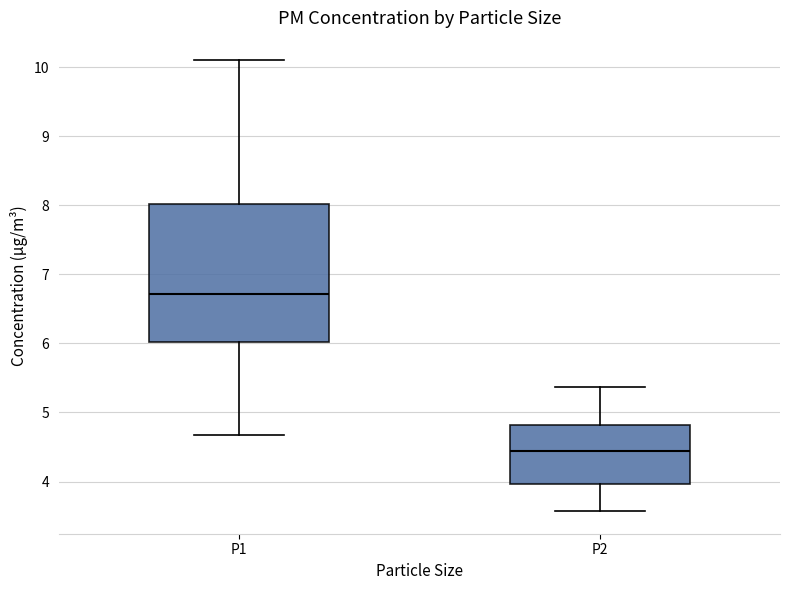

Which box has the highest median line?

P1